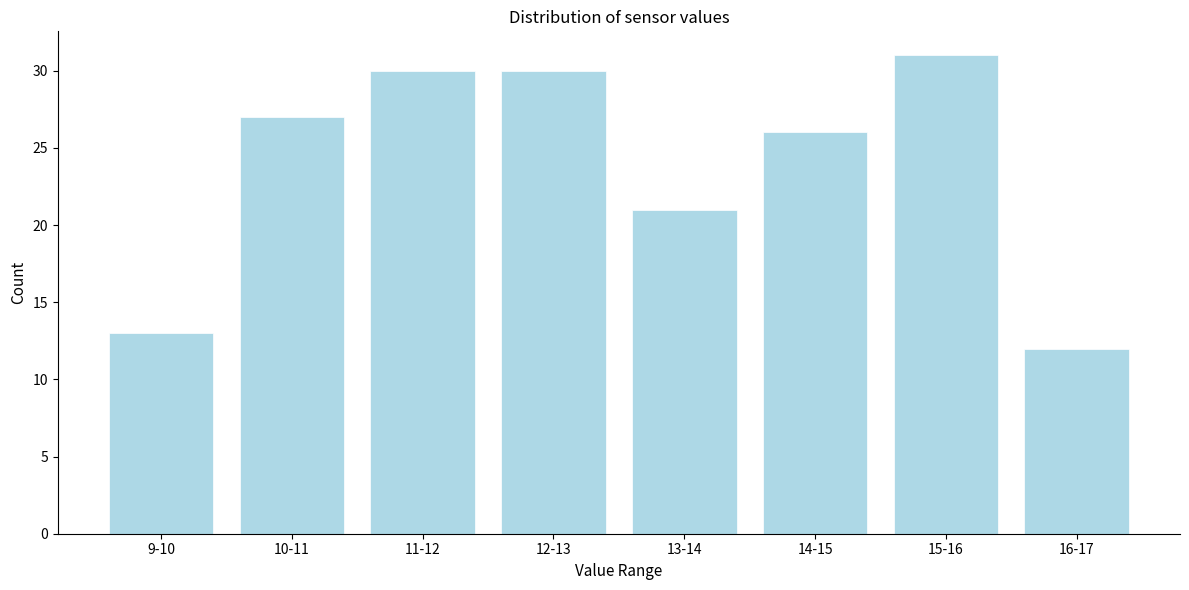

Reading left to right, what are all the values shown in this chart?

13	27	30	30	21	26	31	12